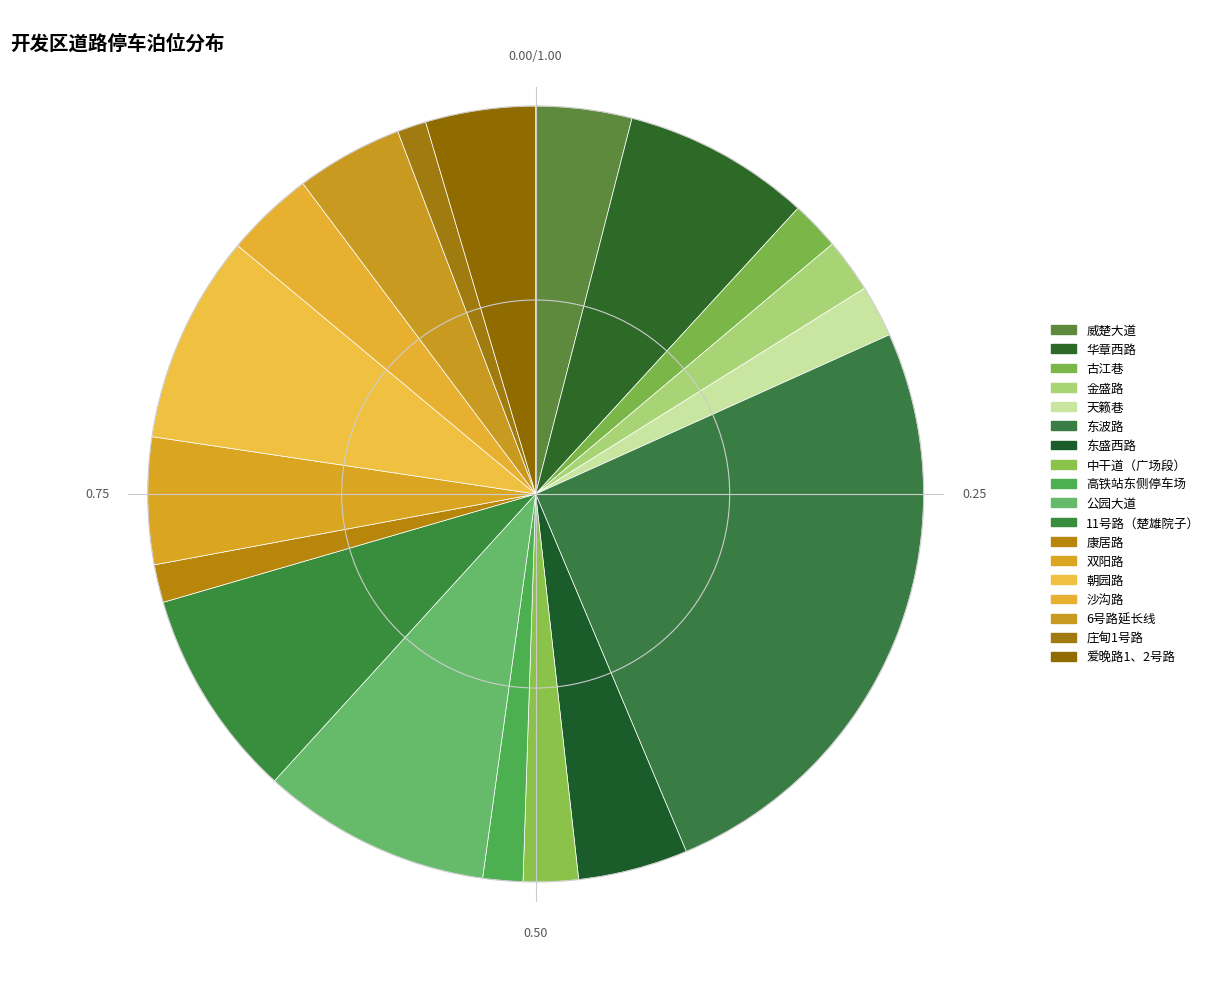

How many segments does this pie chart have?

18